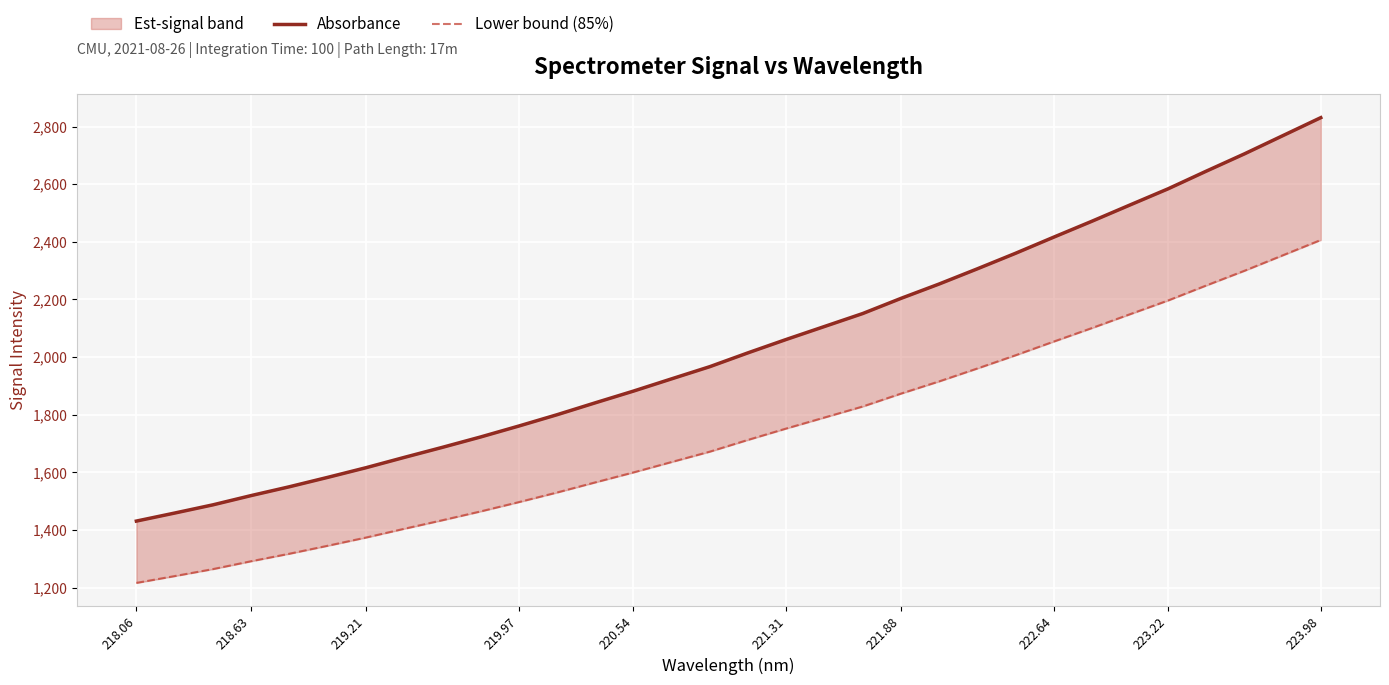

Reading left to right, list all the values displayed in this chart.

Absorbance: 1430.6	1458.5	1486.9	1519.1	1549.8	1582.3	1615.7	1651.5	1686.5	1722.5	1760.5	1799.7	1841.1	1881.8	1924.4	1966.7	2014.7	2061.1	2106.0	2150.9	2203.5	2253.4	2306.1	2359.9	2415.9	2471.1	2527.8	2584.0	2645.2	2705.2	2768.1	2830.9
Lower bound (85%): 1216.0	1239.7	1263.9	1291.3	1317.3	1344.9	1373.4	1403.8	1433.5	1464.1	1496.4	1529.8	1564.9	1599.5	1635.7	1671.7	1712.5	1751.9	1790.1	1828.3	1872.9	1915.4	1960.2	2005.9	2053.5	2100.5	2148.6	2196.4	2248.4	2299.4	2352.8	2406.2